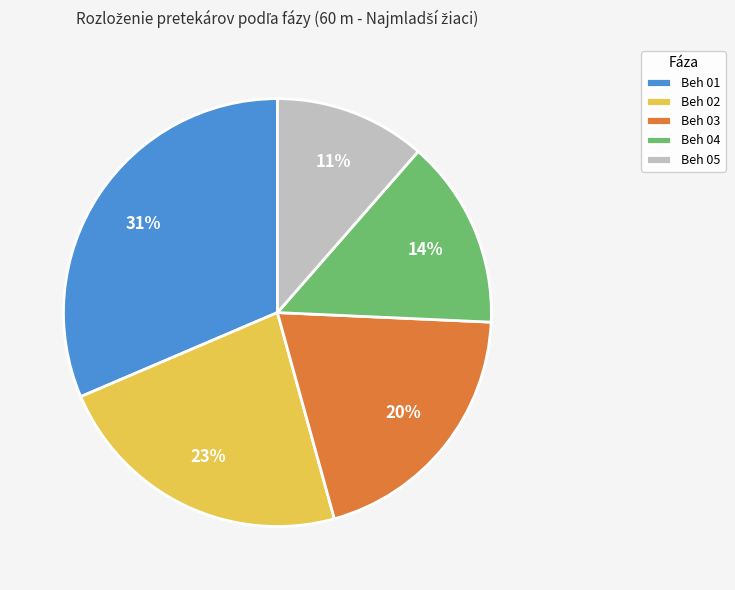

Is there a majority slice in this chart?

No